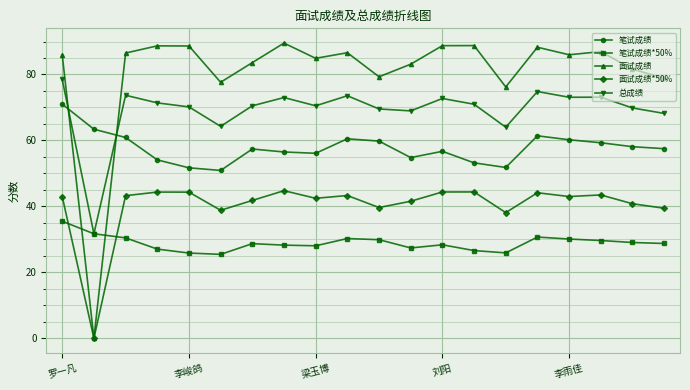

True or false: 笔试成绩*50% has more than 2 interior local peaks.

True